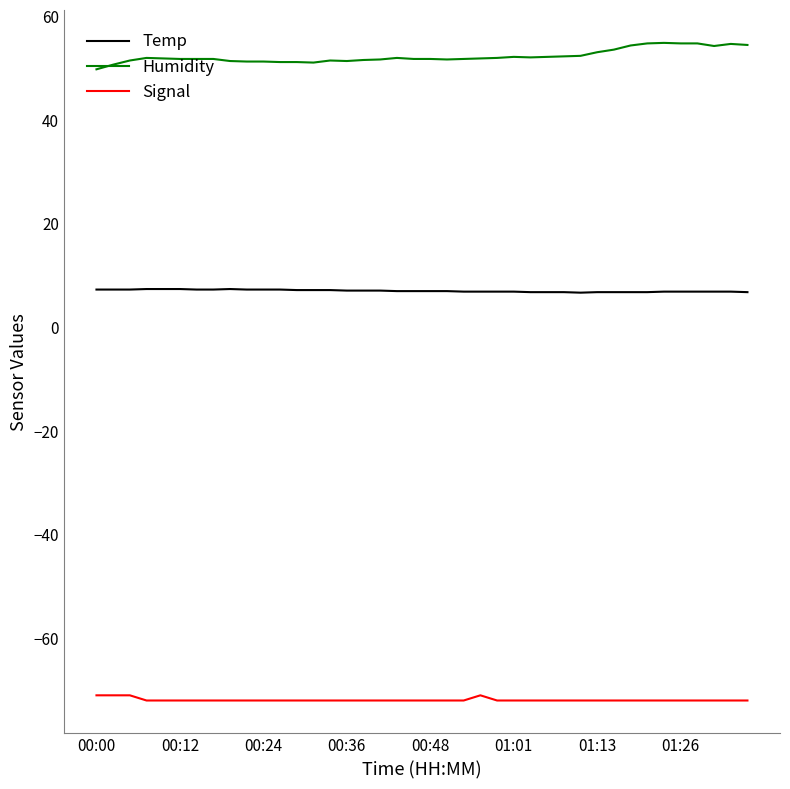

Which series has the largest total across all categories?

Humidity